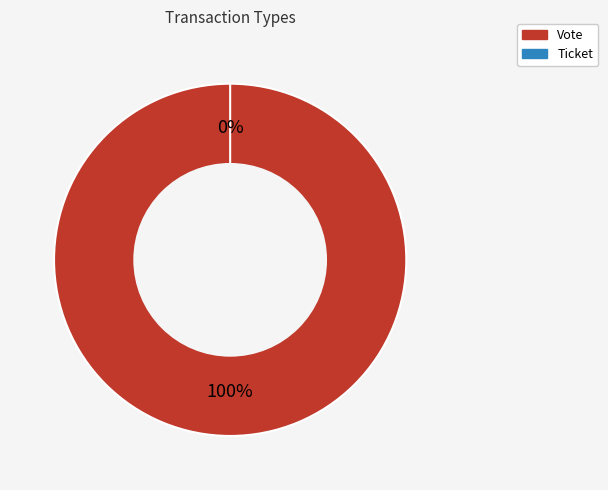

How many segments does this pie chart have?

2